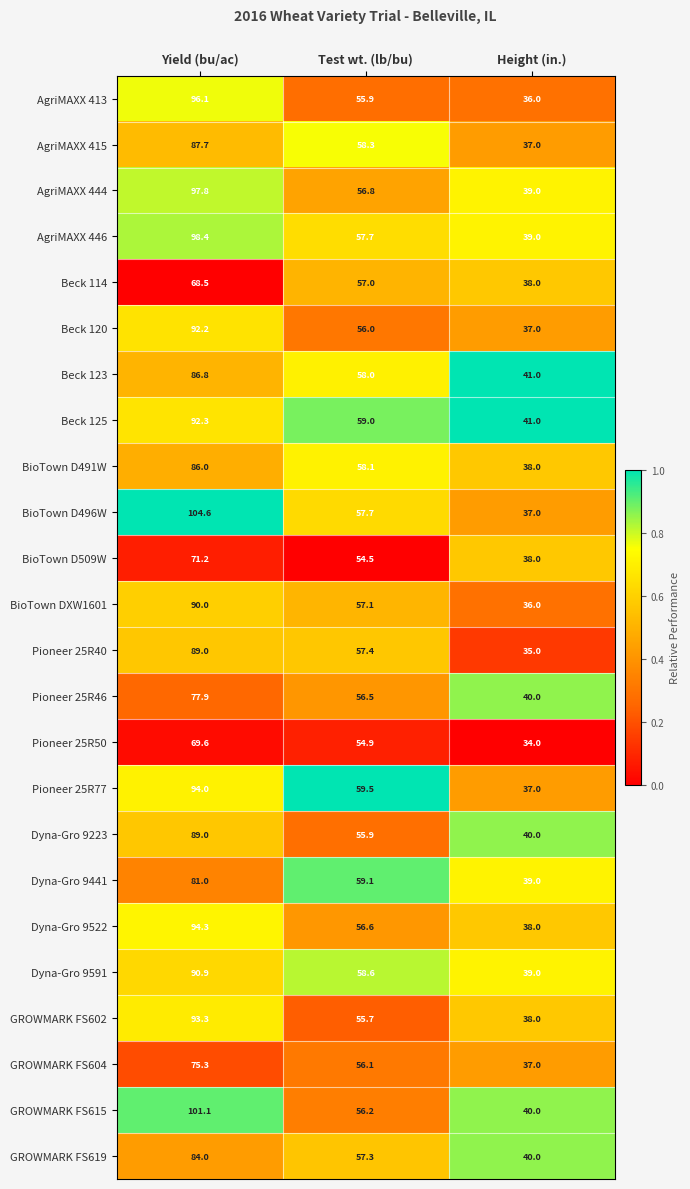

True or false: Dyna-Gro 9441 has a value of 38.6 at Test wt. (lb/bu).

False